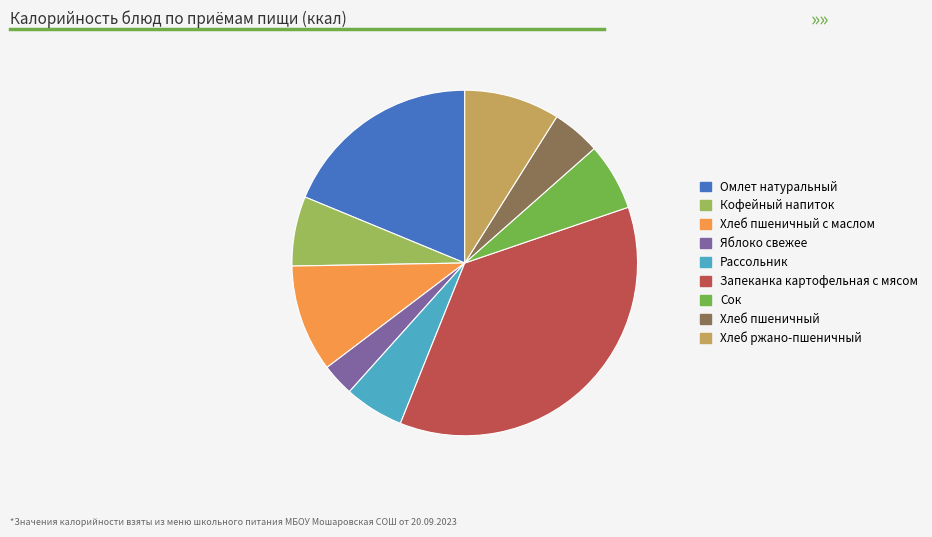

How many segments does this pie chart have?

9